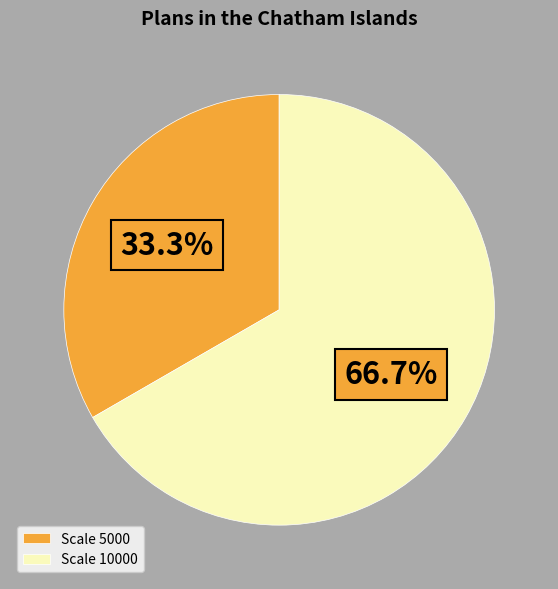

Is there any slice that represents more than half of the pie?

Yes